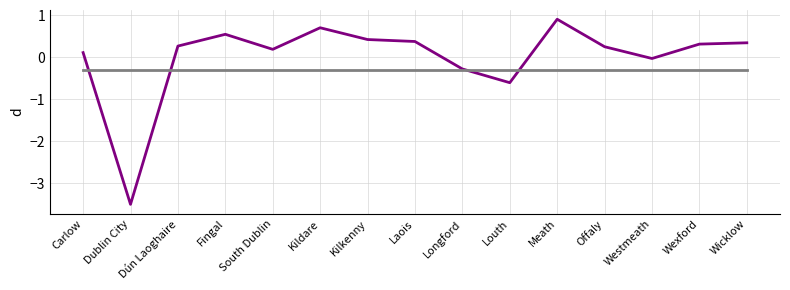

Which category has the lowest value across all series?

Dublin City